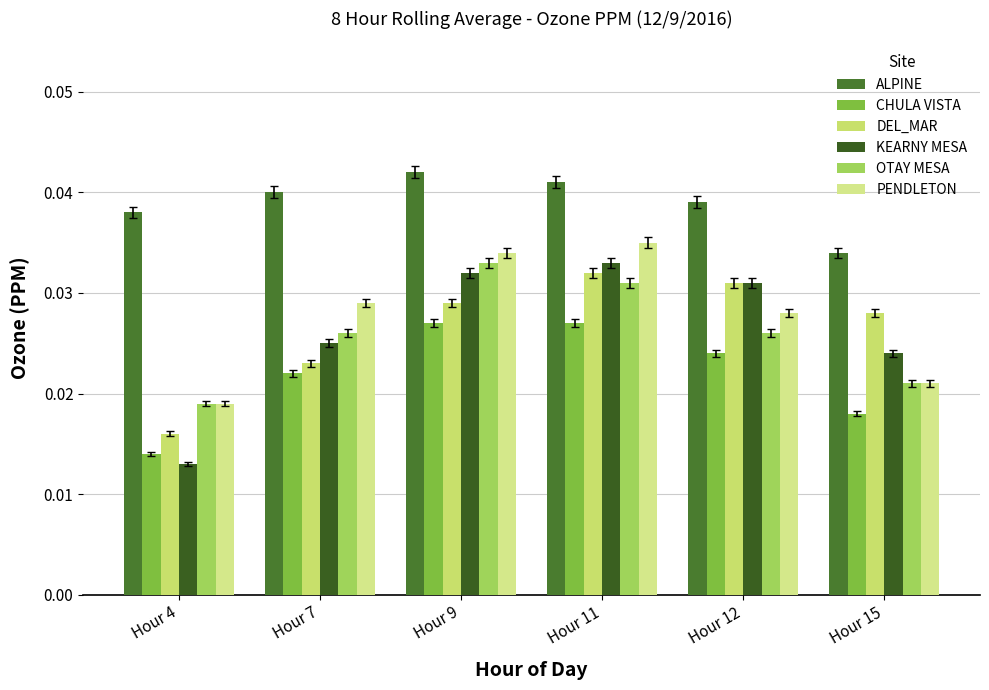

What are all the series names shown in the legend?

ALPINE, CHULA VISTA, DEL_MAR, KEARNY MESA, OTAY MESA, PENDLETON